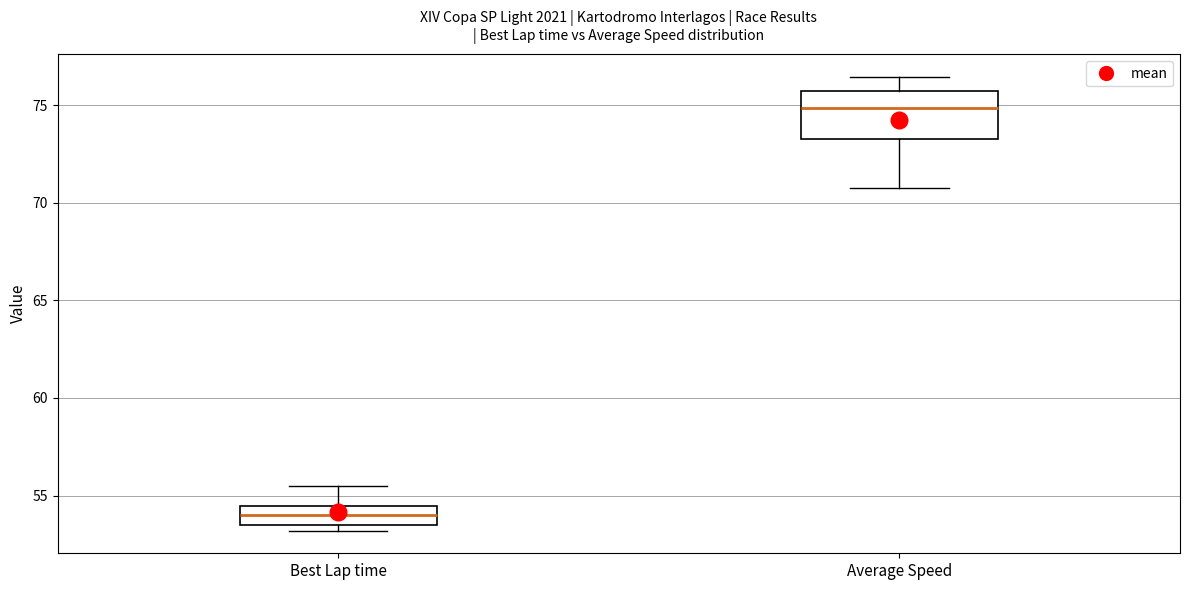

Comparing the boxes themselves (not the whiskers), which one is the tallest?

Average Speed